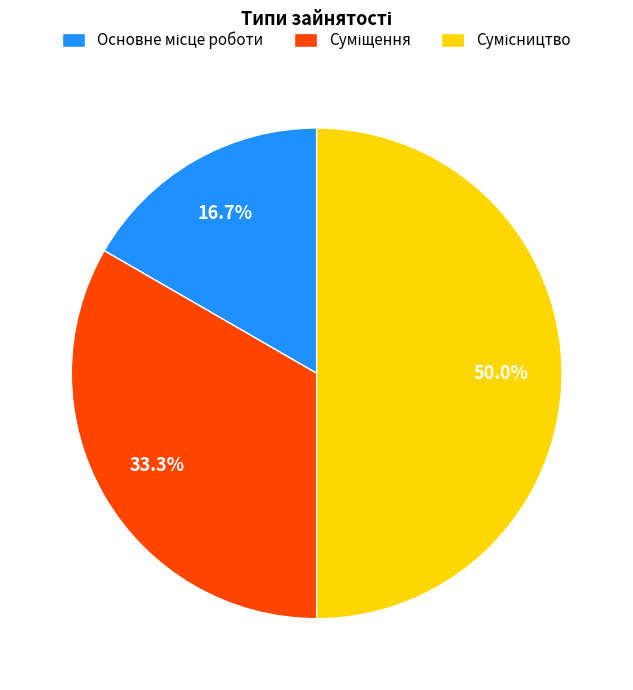

Does Суміщення account for over 50% of the chart?

No